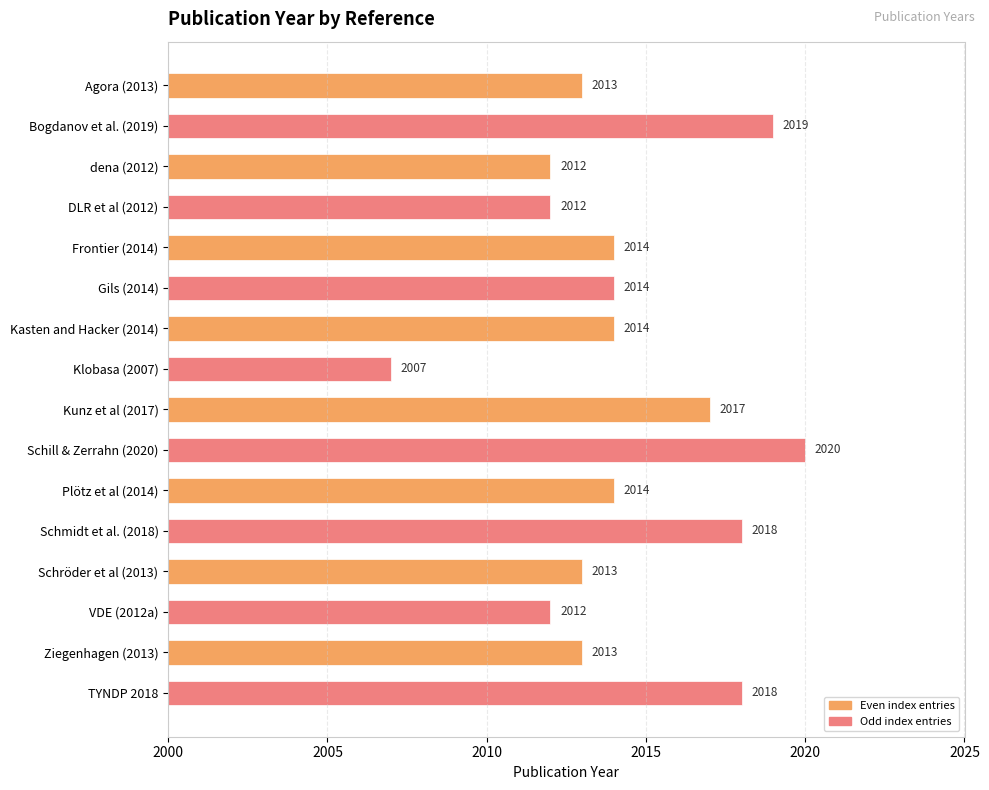

What is the difference between the maximum and second lowest values?

8